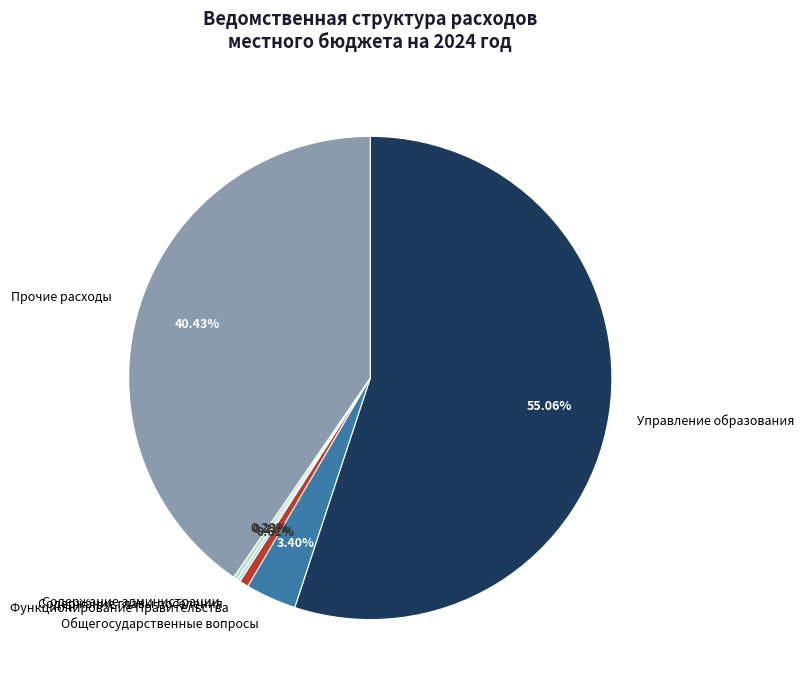

Is there any slice that represents more than half of the pie?

Yes